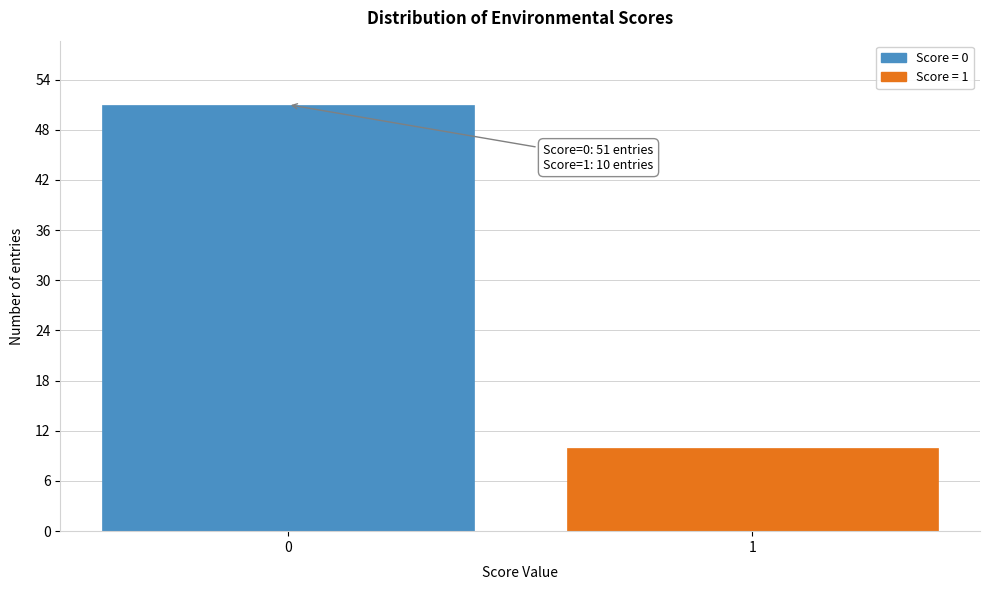

Reading left to right, list all the values displayed in this chart.

51	10